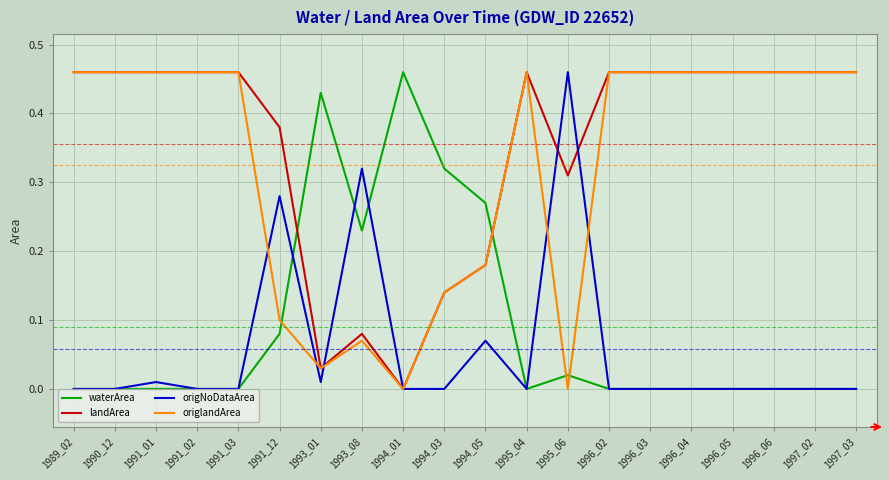

Which series has the largest total across all categories?

landArea